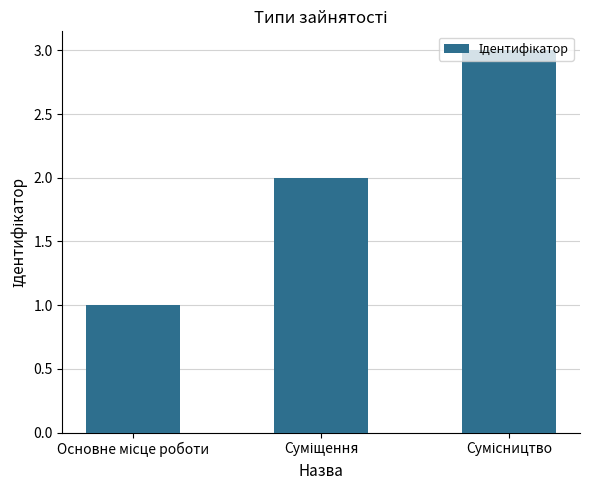

What is the average value?

2